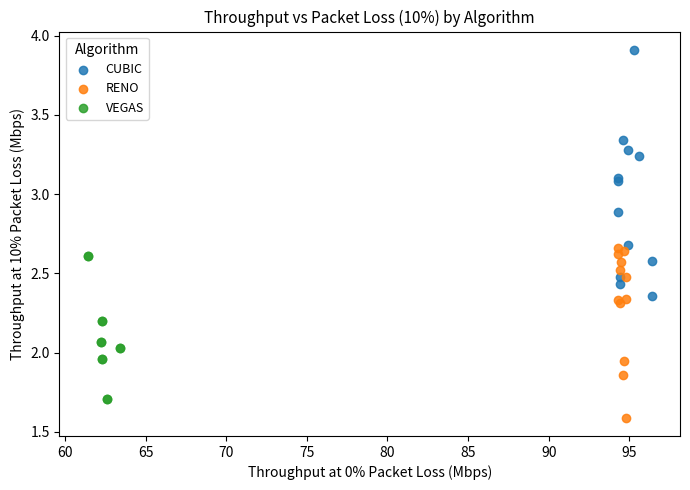

Which series contains the highest Y value?

CUBIC